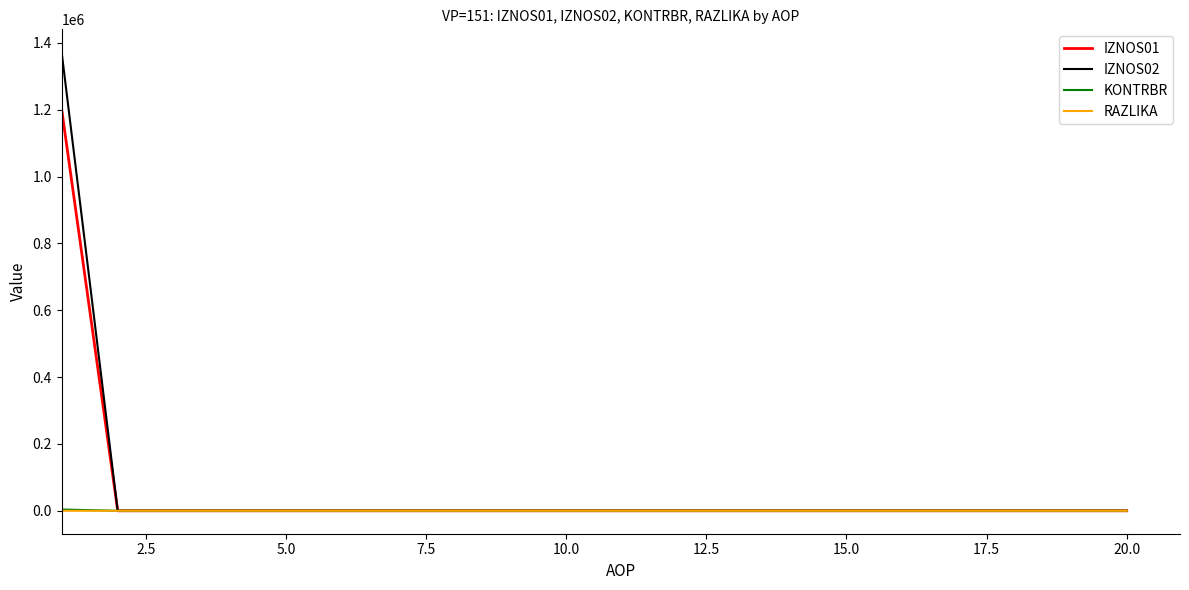

How many values in the RAZLIKA series exceed 0?

1